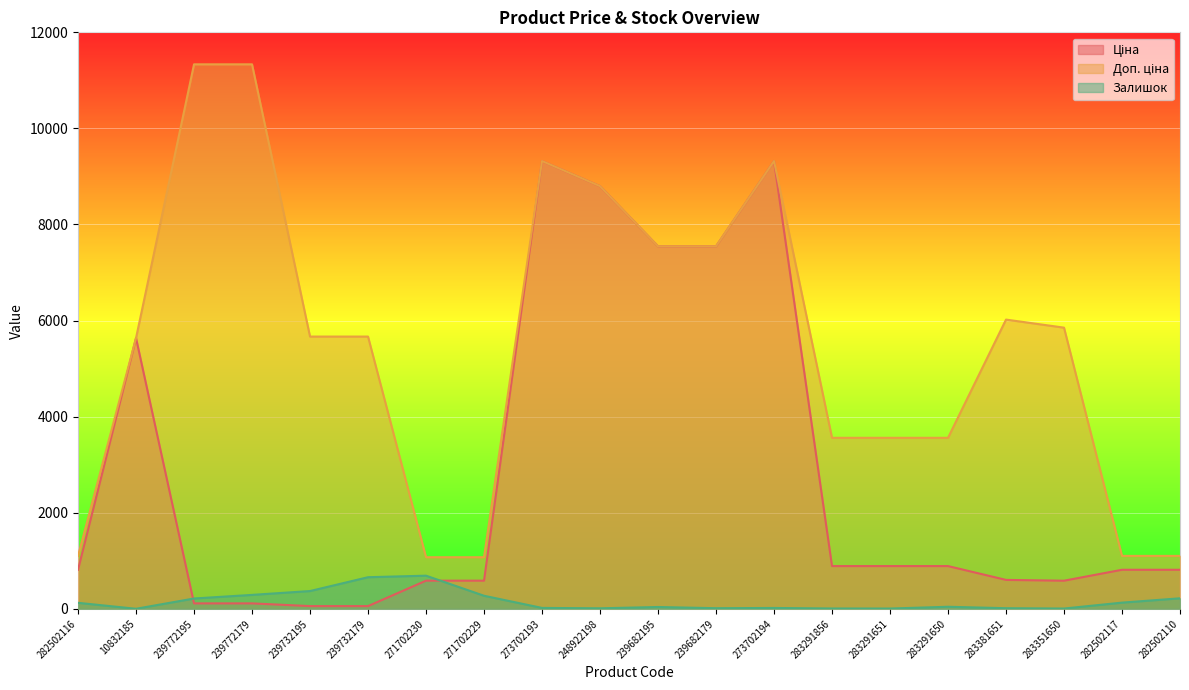

Which category has the highest value in the Доп. ціна series?

239772195